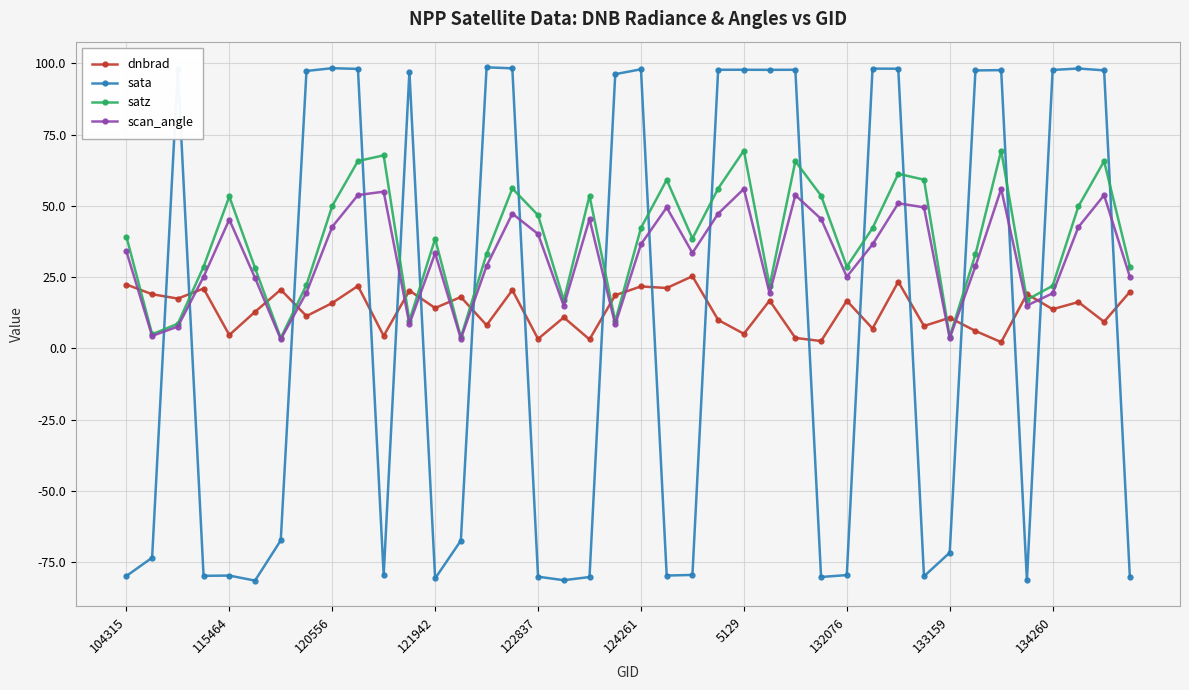

What is the greatest value displayed?

98.6